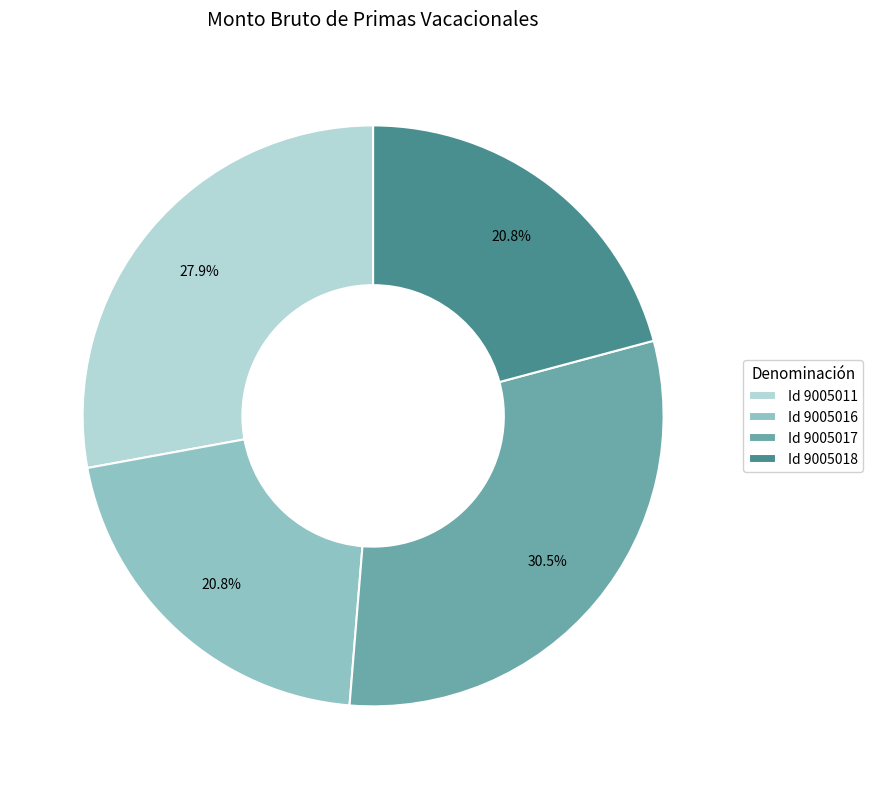

Which slice is the largest?

Id 9005017